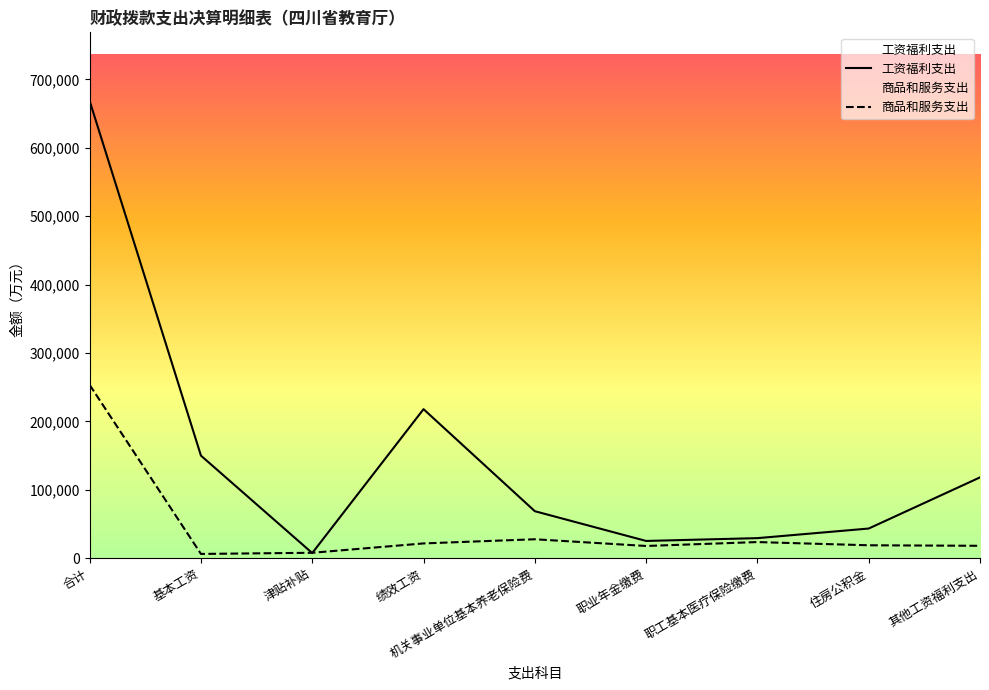

Reading left to right, what are all the values shown in this chart?

工资福利支出: 合计=668636.8	基本工资=149993.4	津贴补贴=7551.6	绩效工资=217939.7	机关事业单位基本养老保险费=68741.8	职业年金缴费=25249.0	职工基本医疗保险缴费=29353.5	住房公积金=43396.7	其他工资福利支出=118174.8
商品和服务支出: 合计=253416.5	基本工资=6267.6	津贴补贴=7953.1	绩效工资=21637.0	机关事业单位基本养老保险费=27712.0	职业年金缴费=17902.5	职工基本医疗保险缴费=23610.5	住房公积金=18911.8	其他工资福利支出=18151.5